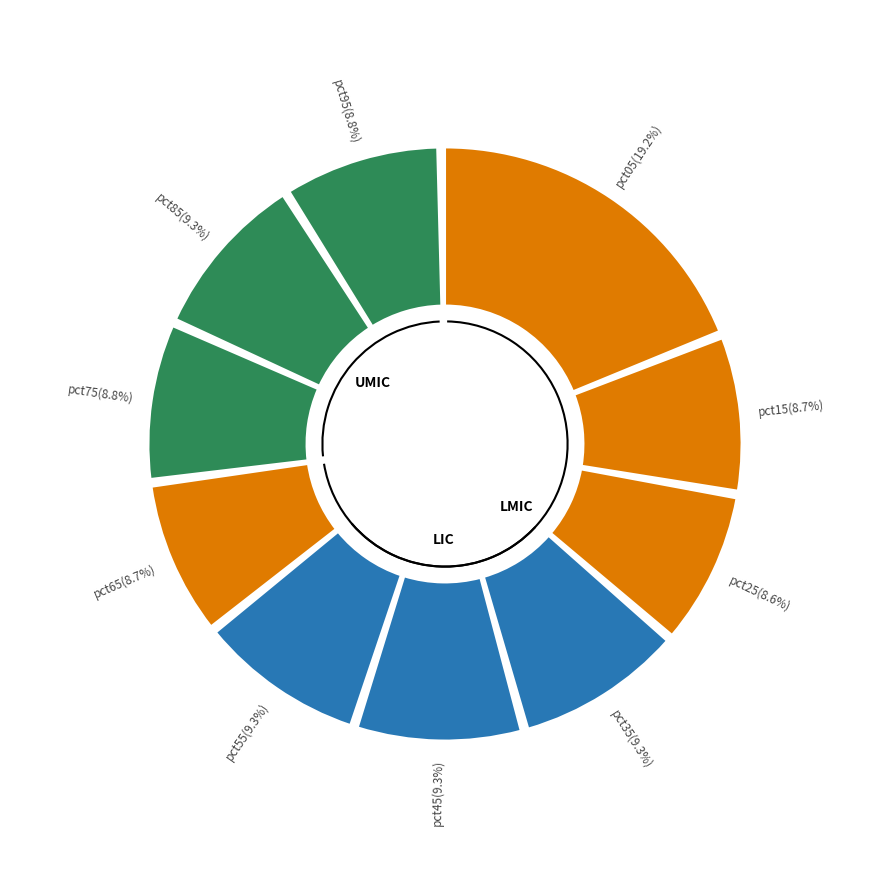

Approximately how many times larger is the value at pct05 compared to pct35?

2.1